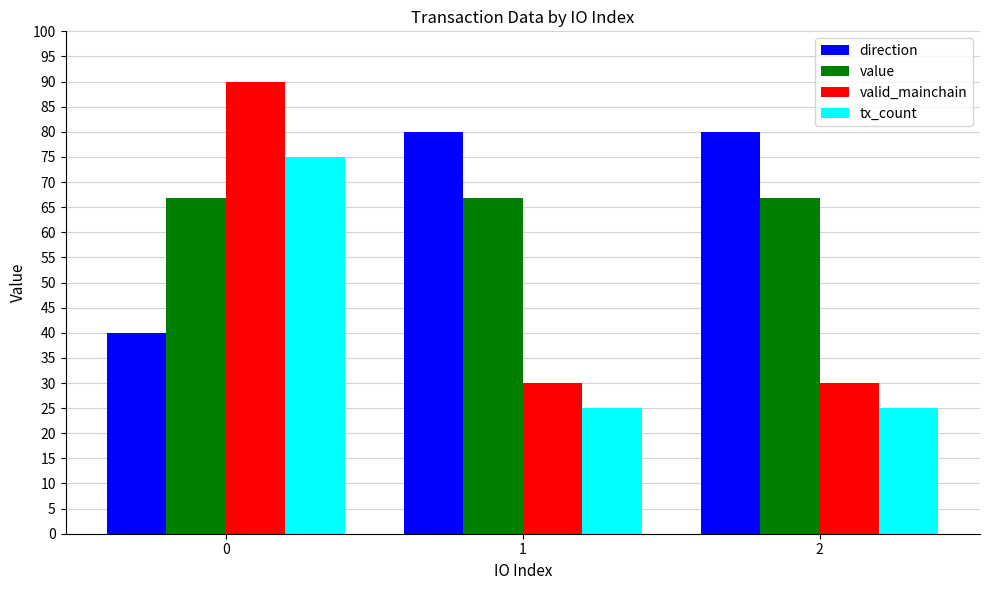

At how many categories does at least one series exceed 76?

3